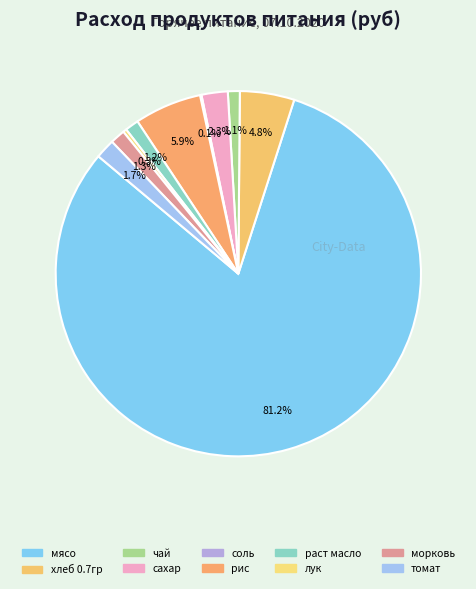

How many slices are in this pie chart?

10